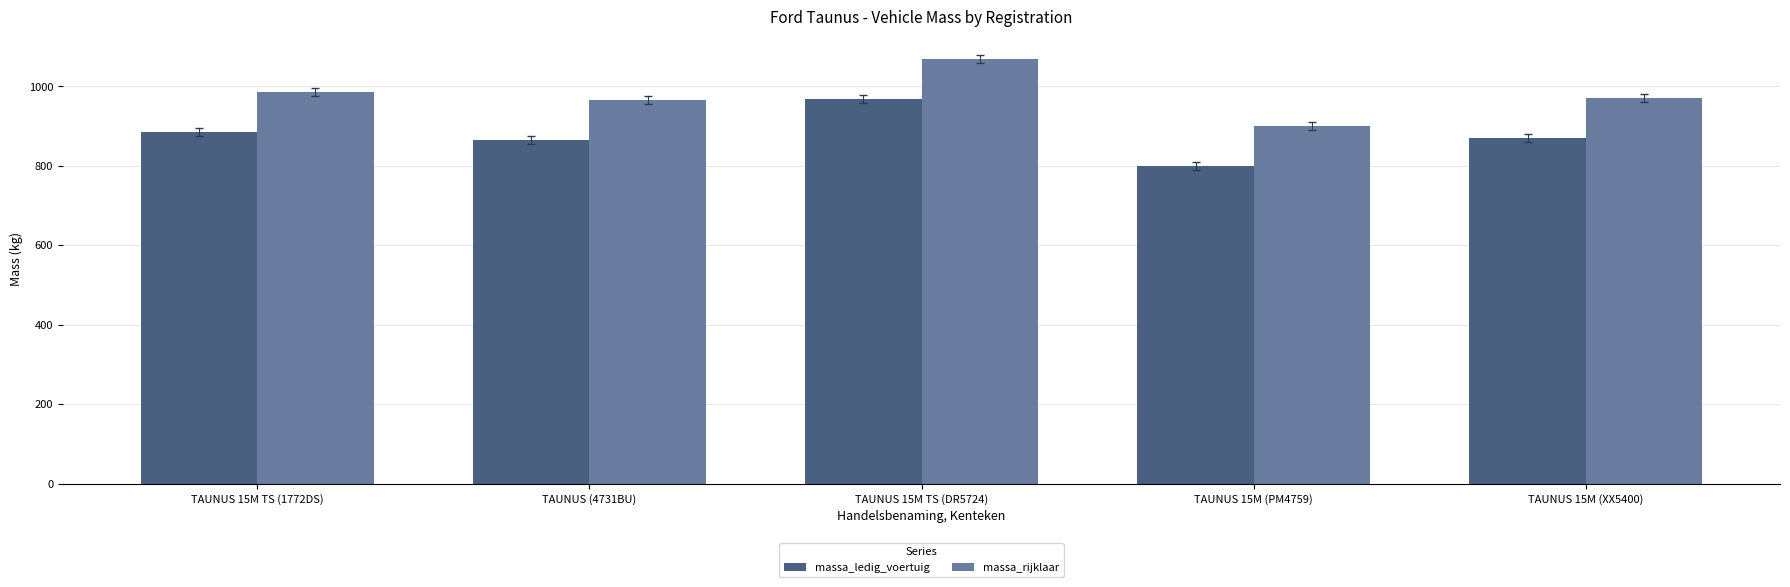

How many bars are there in total?

10